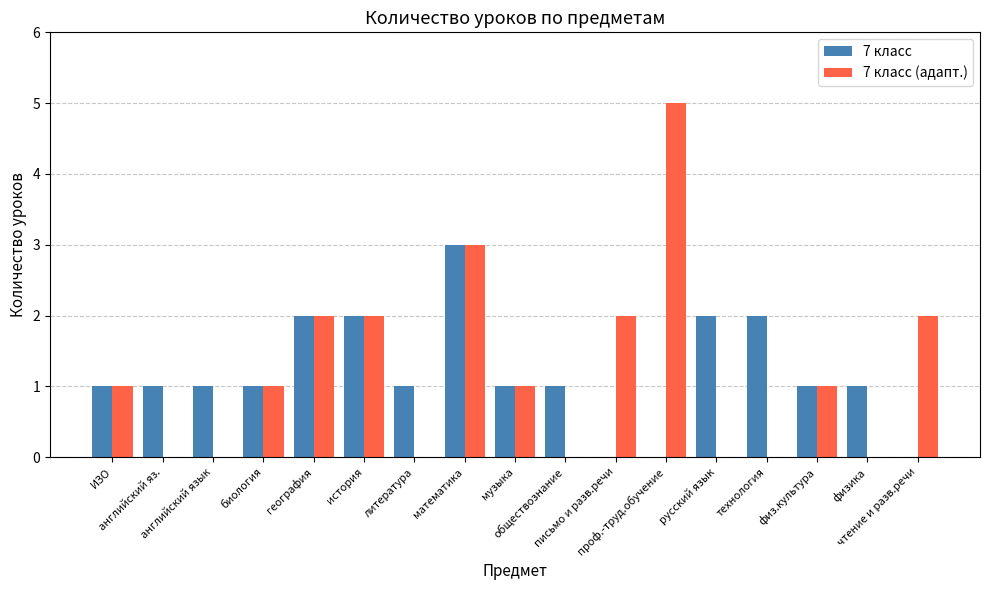

What is the sum of all 7 класс values?

20